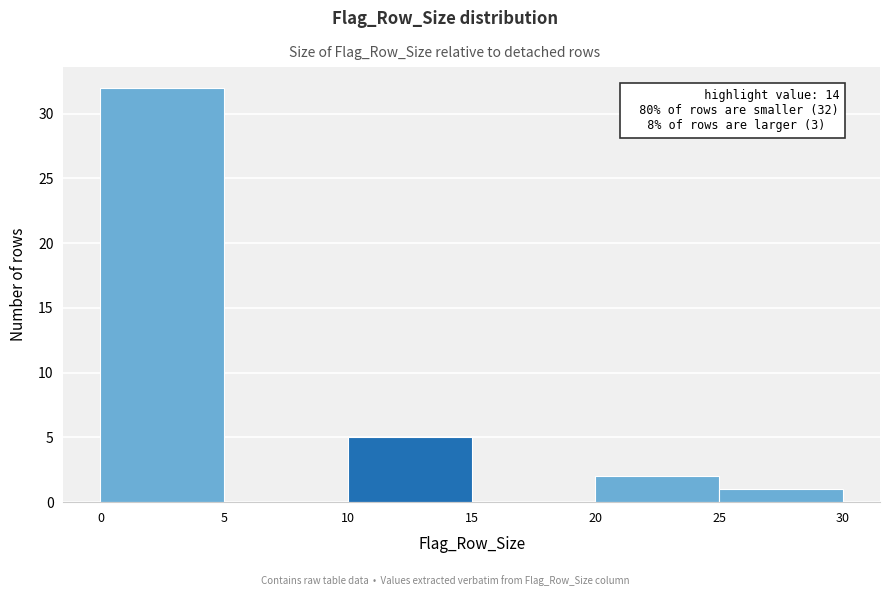

Which range on the x-axis has the tallest bar?

0 to 5